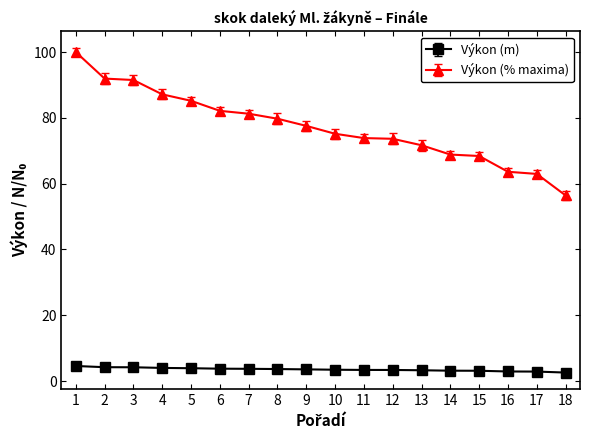

Which series changed the most between 7 and 14?

Výkon (% maxima)